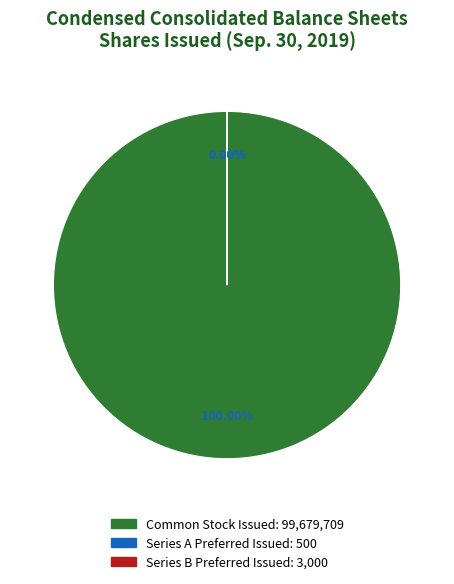

Which slice is the largest?

Common Stock Shares Issued